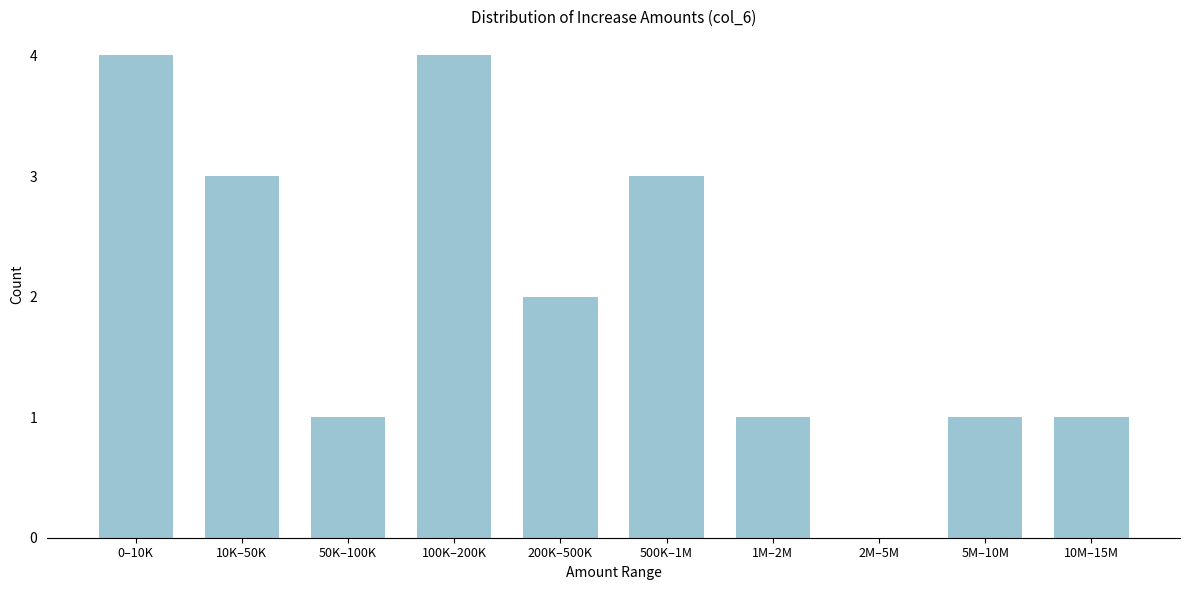

Reading right to left, extract all data points from this chart.

10M–15M=1	5M–10M=1	2M–5M=0	1M–2M=1	500K–1M=3	200K–500K=2	100K–200K=4	50K–100K=1	10K–50K=3	0–10K=4